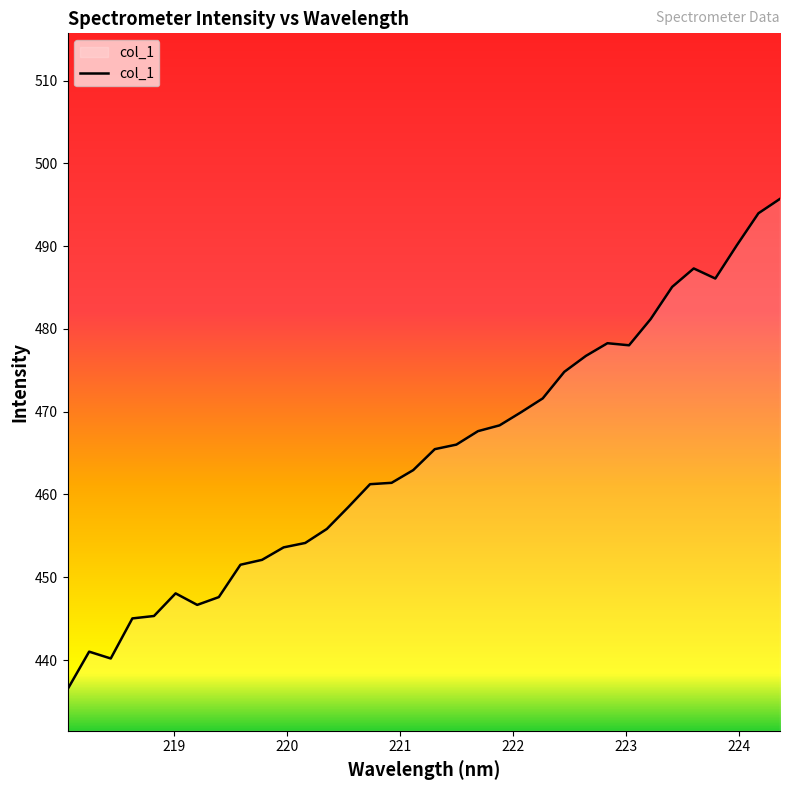

What is the greatest value displayed?

495.7